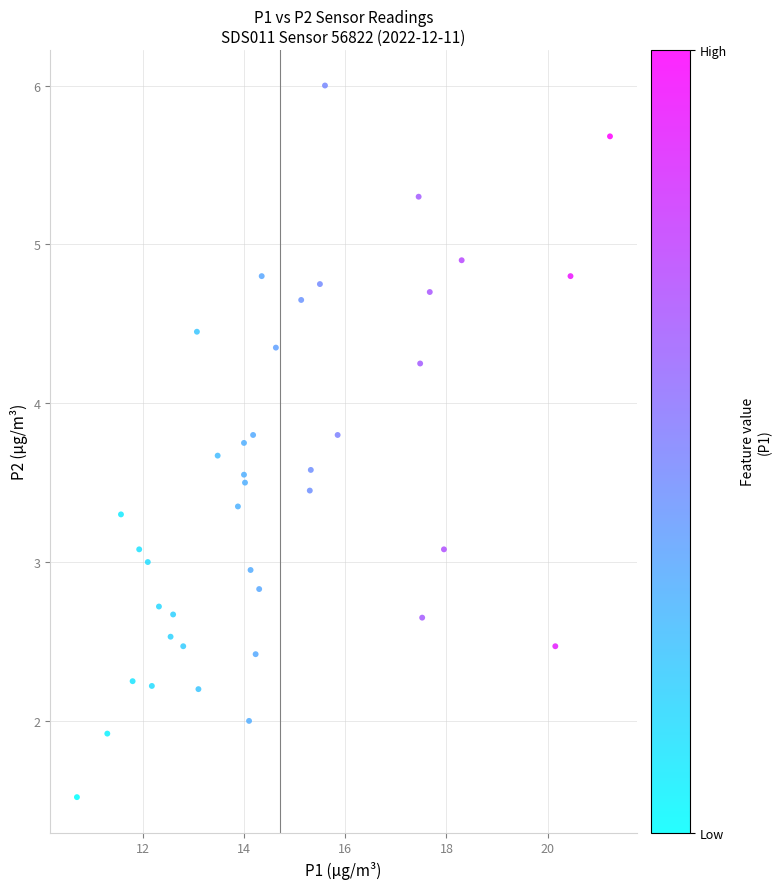

What is the range of X values (max minus min)?

10.5